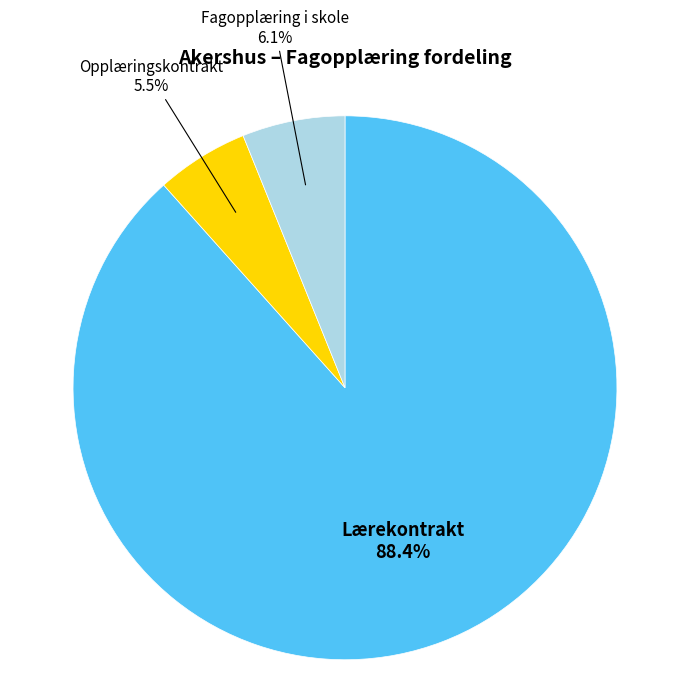

To the nearest percent, what is the difference between the largest and smallest slice percentages?

83%